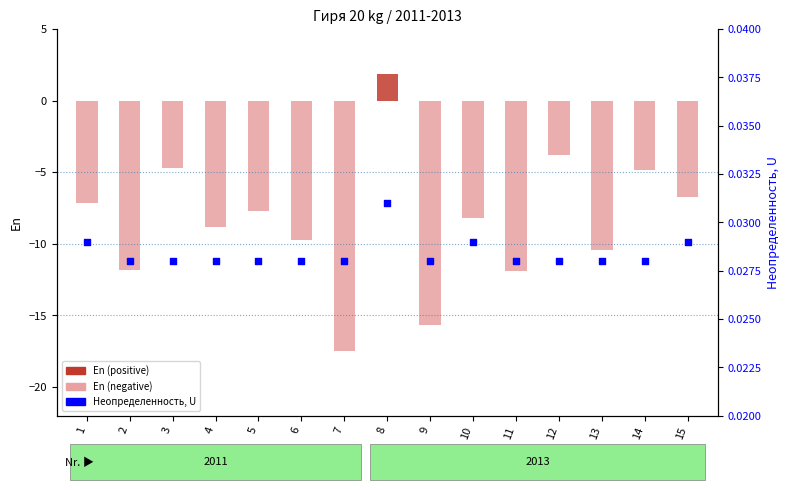

Which series contains the lowest Y value?

En